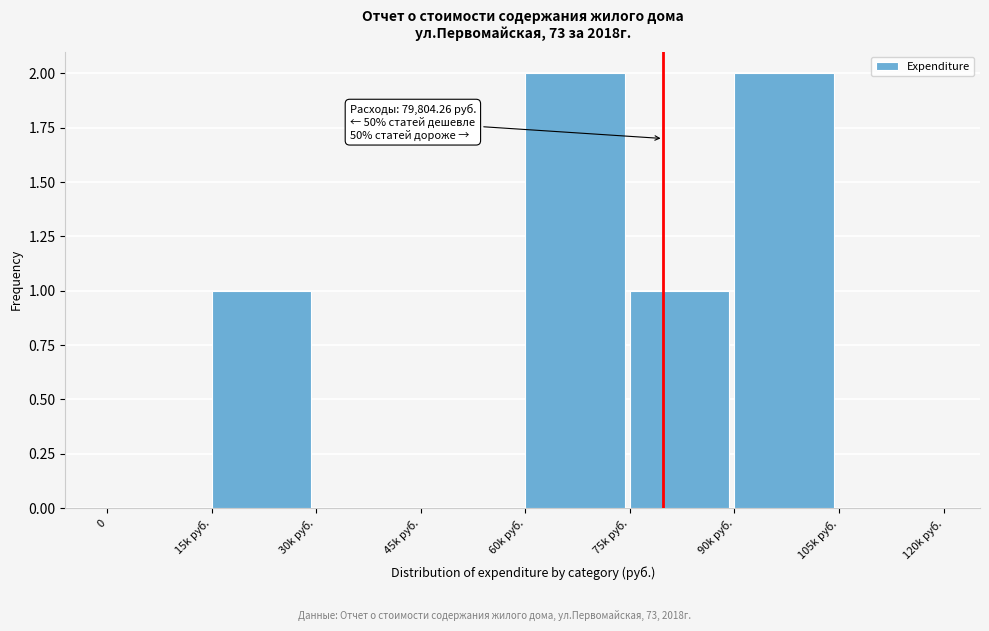

Reading left to right, list all the values displayed in this chart.

0=0	15k руб.=1	30k руб.=0	45k руб.=0	60k руб.=2	75k руб.=1	90k руб.=2	105k руб.=0